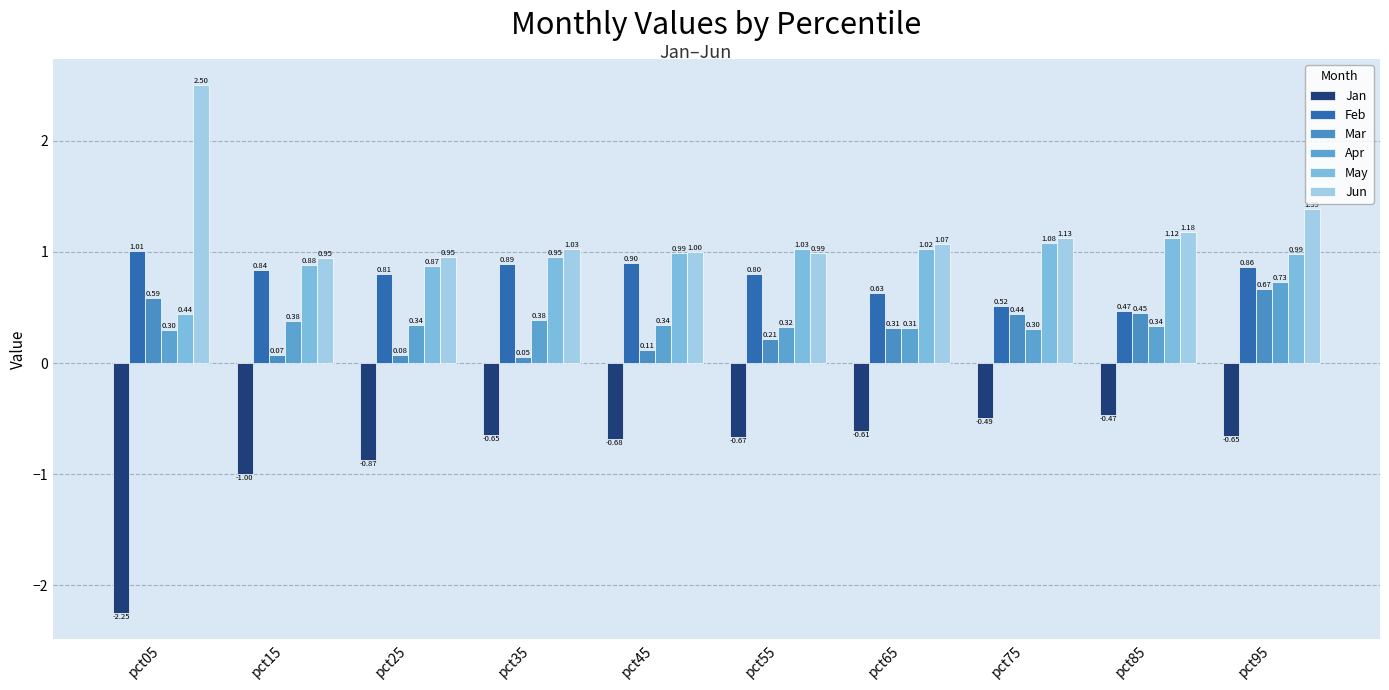

What is the difference between the maximum and second lowest values in the May series?

0.3